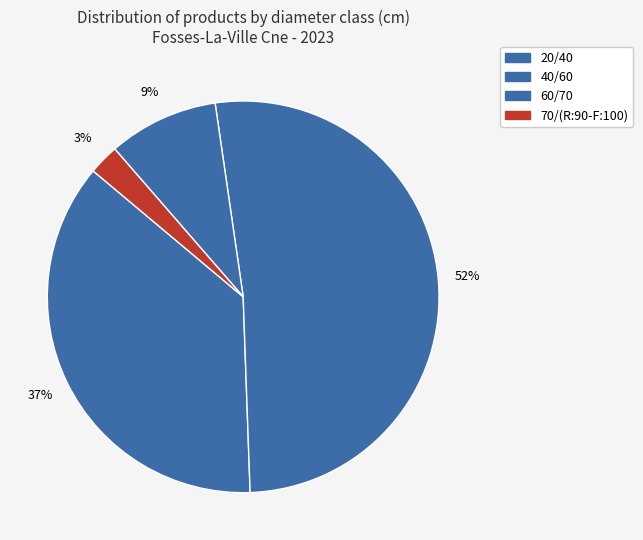

To the nearest percent, what percentage of the pie is 20/40?

37%